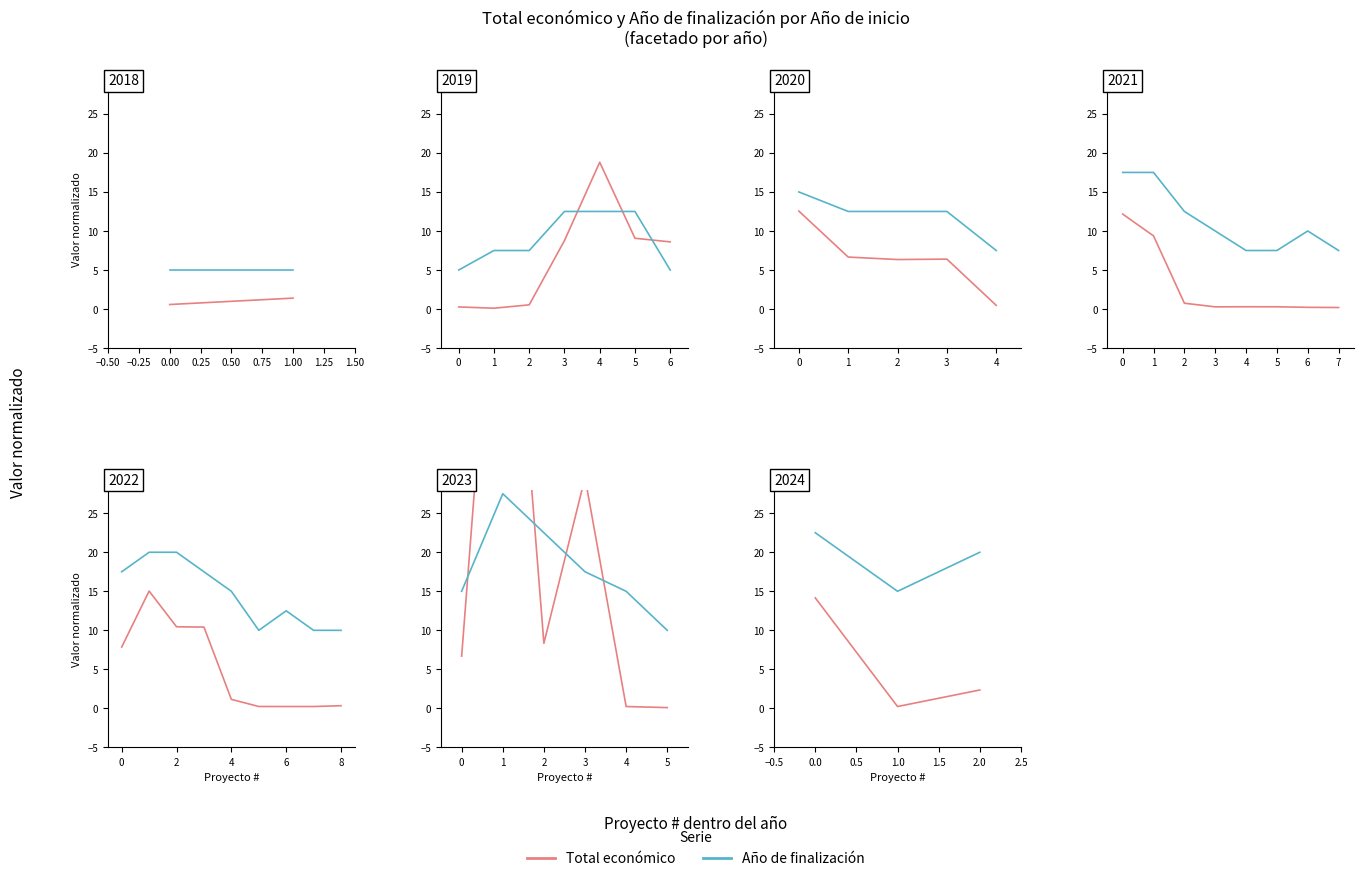

What is the value of the Total económico point at the 1st from the left?

14.2